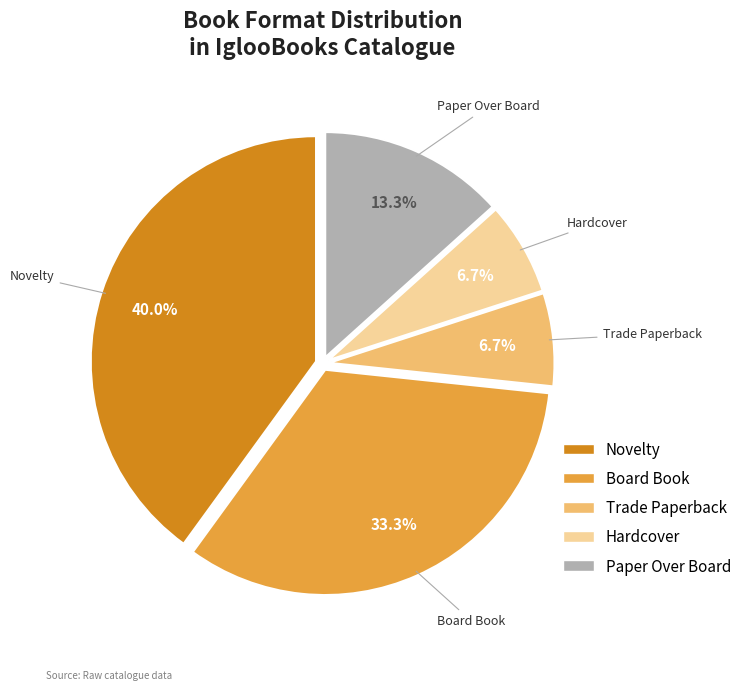

To the nearest percent, what percentage of the pie is Novelty?

40%